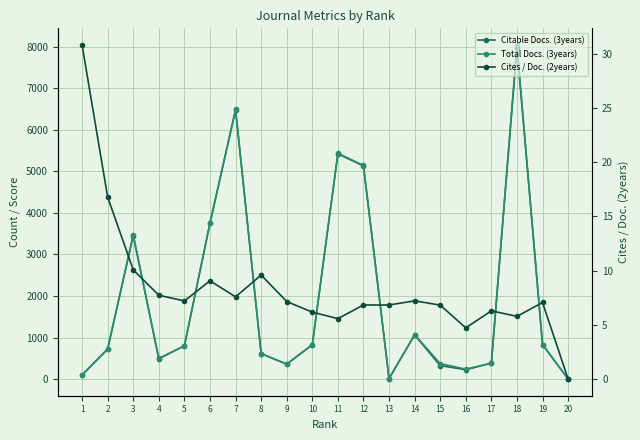

What value does the Total Docs. (3years) series have at 1?

98.0